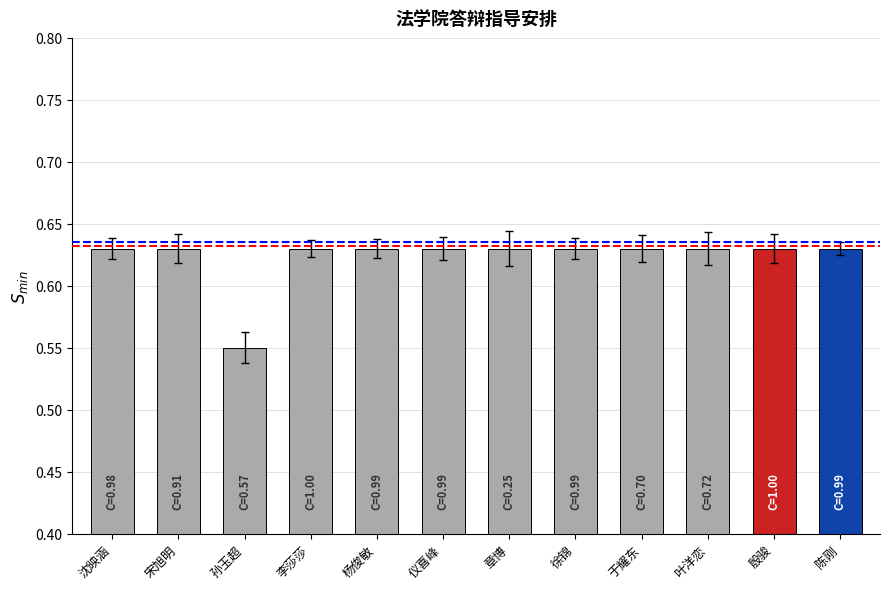

List the labels in order of value, smallest first.

孙玉超, 沈映涵, 宋旭明, 李莎莎, 杨俊敏, 仪喜峰, 章博, 徐锦, 于耀东, 叶洋恋, 殷骏, 陈刚